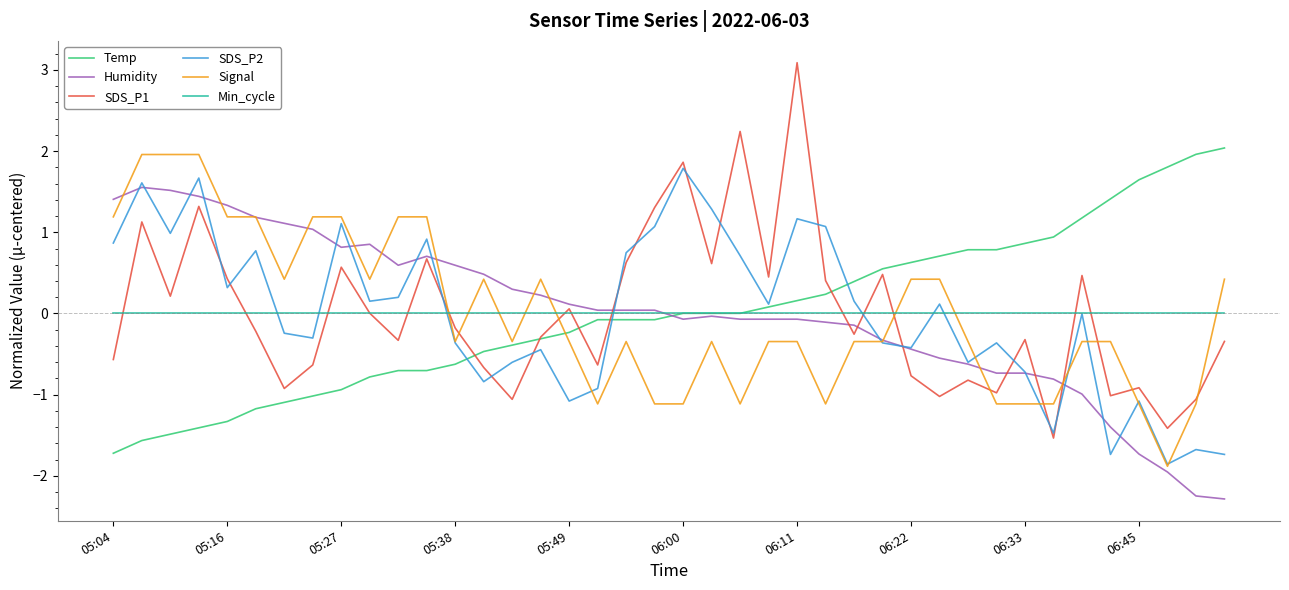

What is the greatest value displayed?

3.1